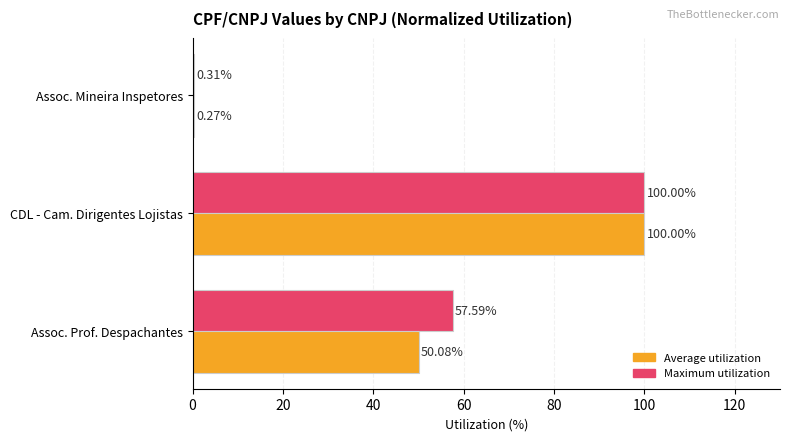

Which label corresponds to the largest value in the chart?

CDL - Cam. Dirigentes Lojistas